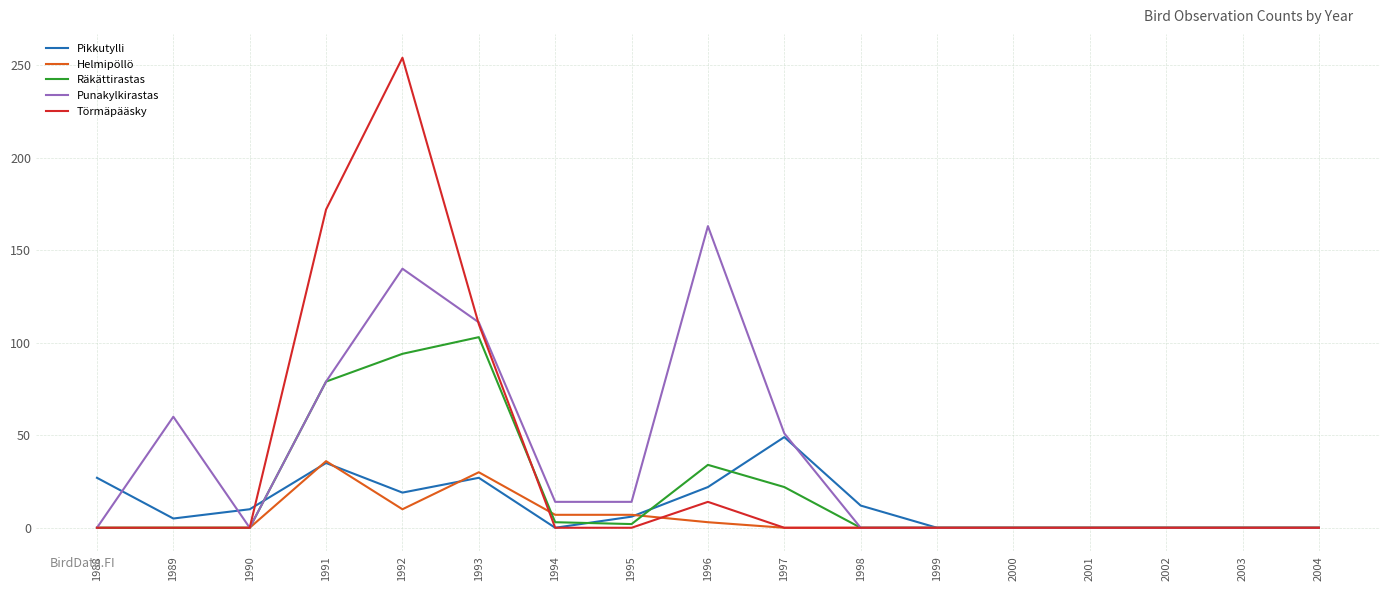

What is the sum of the Punakylkirastas values at 1989 and 1998?

60